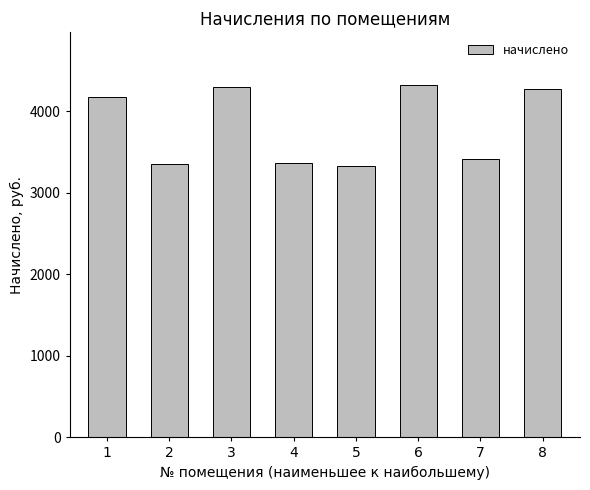

What is the difference between the maximum and second lowest values?

968.8